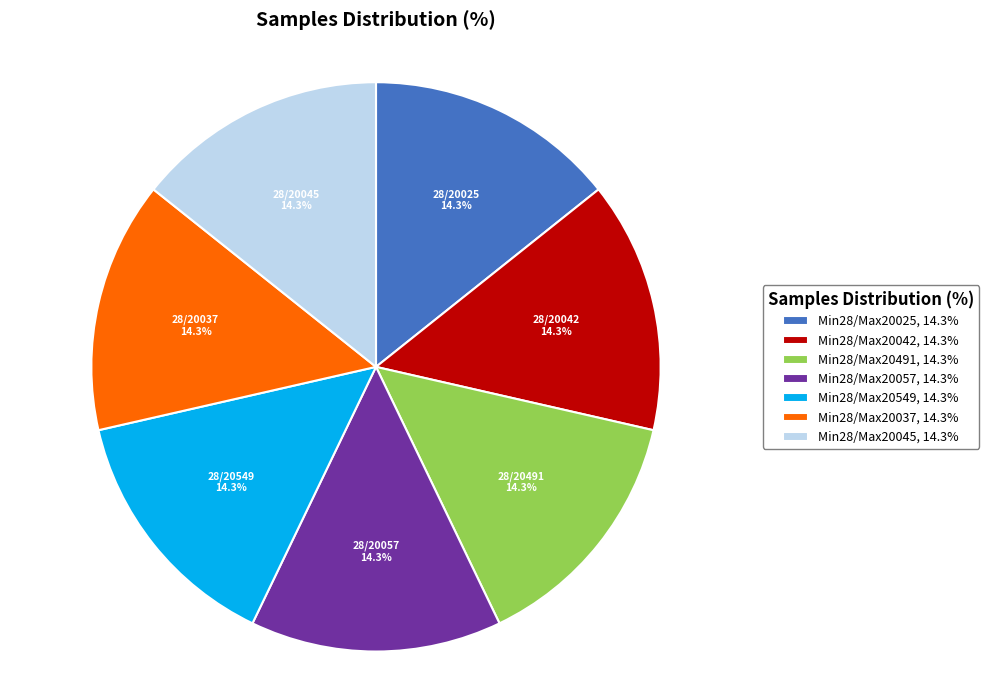

Approximately how many times larger is the value at Min28/Max20037, 14.3% compared to Min28/Max20549, 14.3%?

1.0